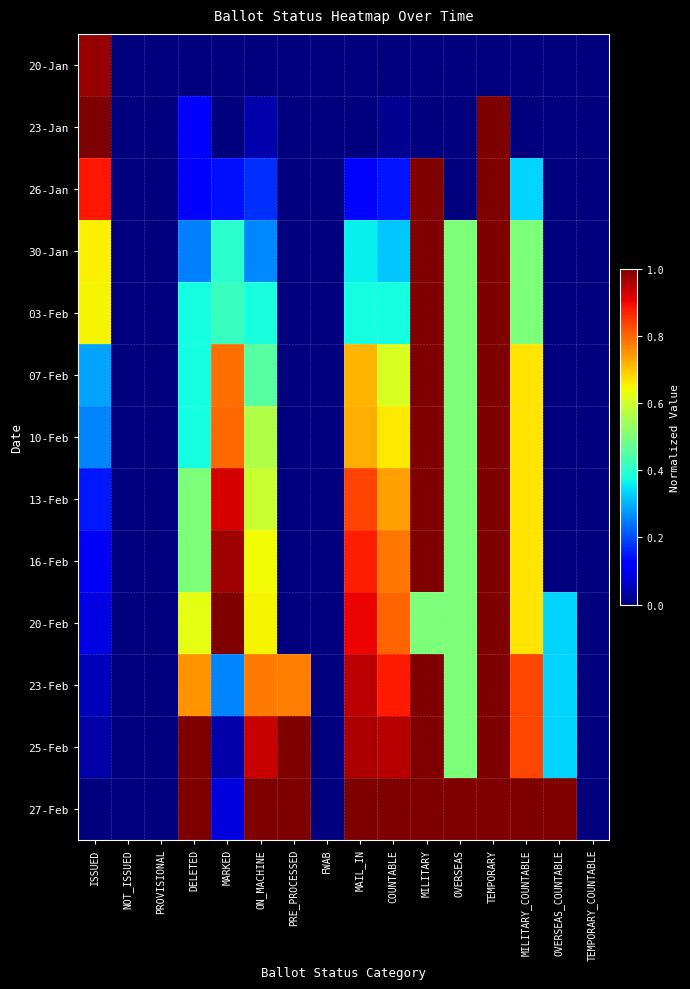

Which category has the highest value across all series?

ISSUED